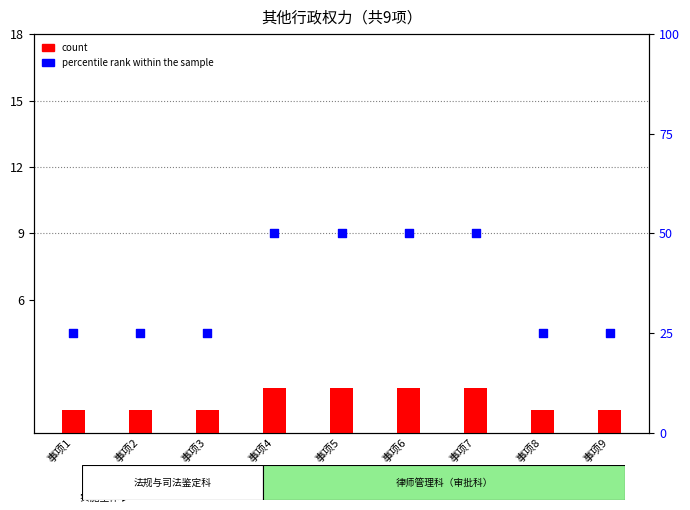

At how many categories does at least one series exceed 5?

9